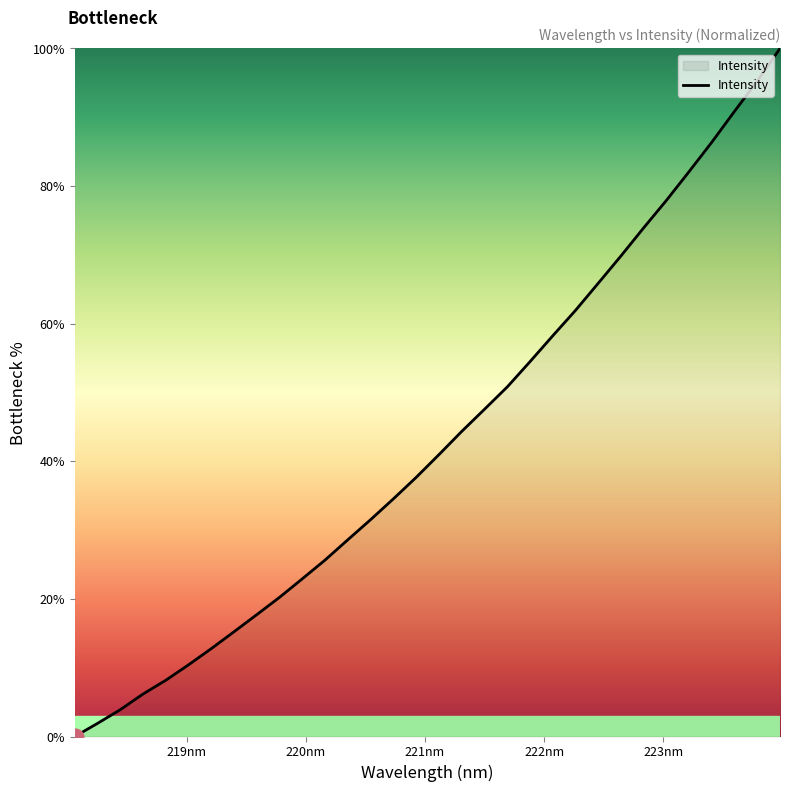

What is the sum of all values?

1378.1